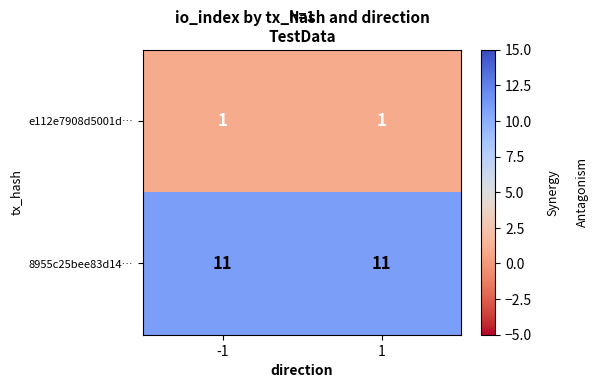

What is the sum of all 8955c25bee83d14… values?

22